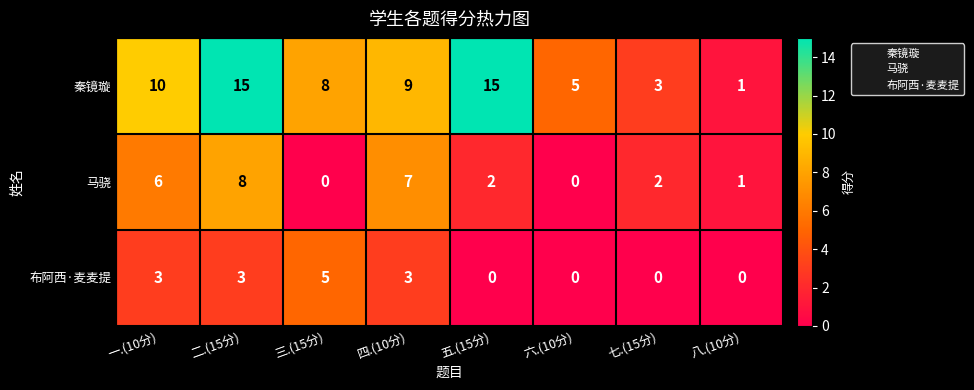

What is the sum of all 布阿西·麦麦提 values?

14